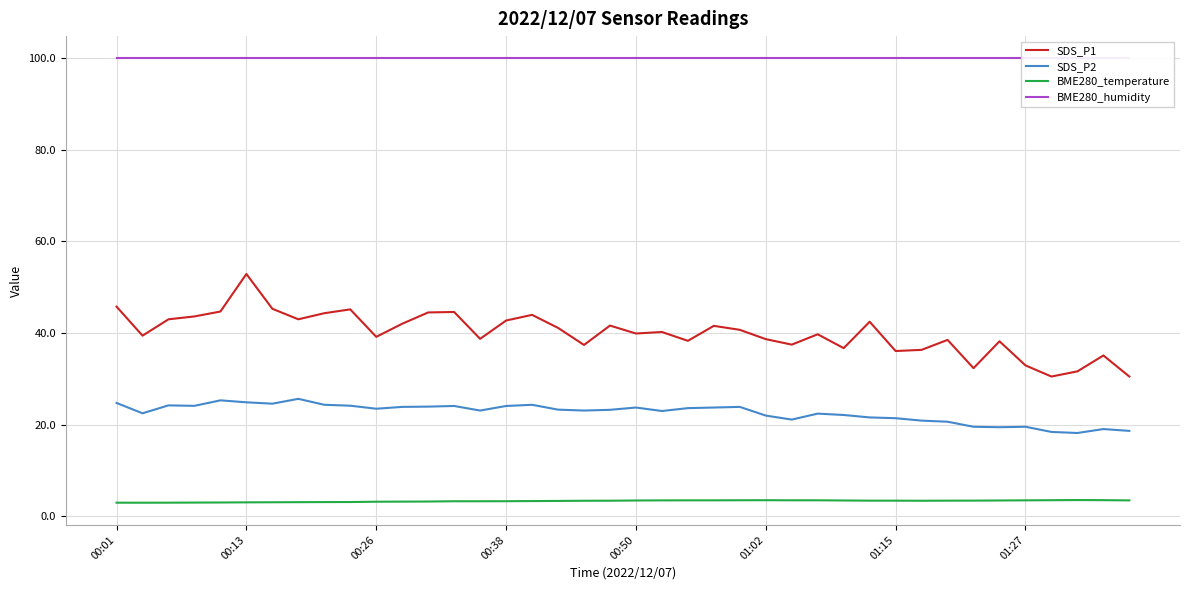

Is this an area chart (filled region under the line)?

No